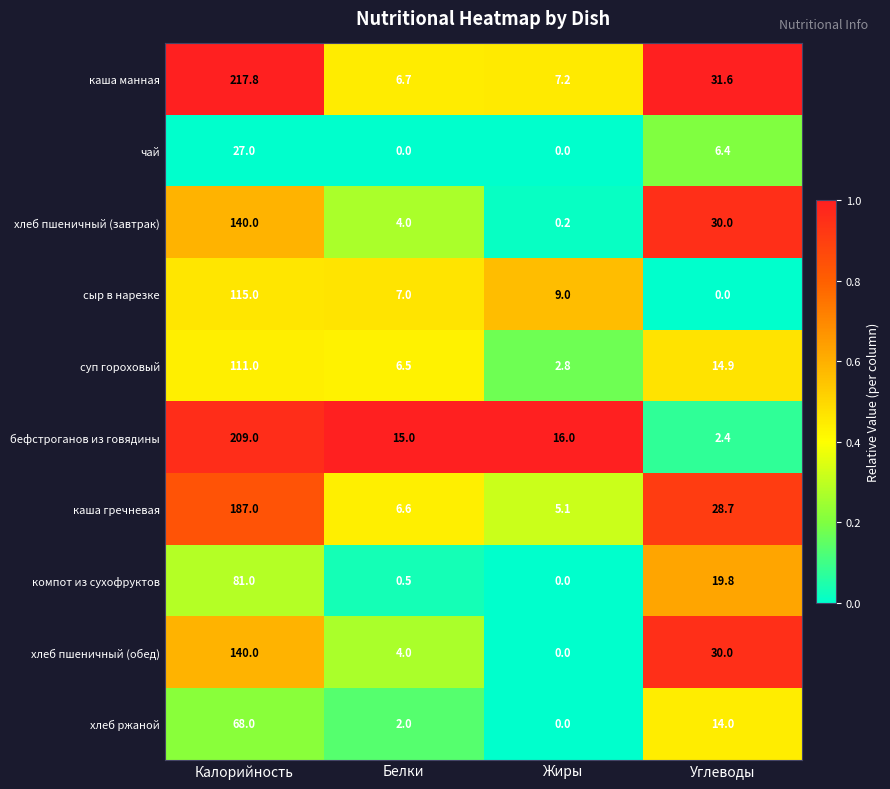

Rank the categories by каша манная value from highest to lowest.

Калорийность, Углеводы, Жиры, Белки